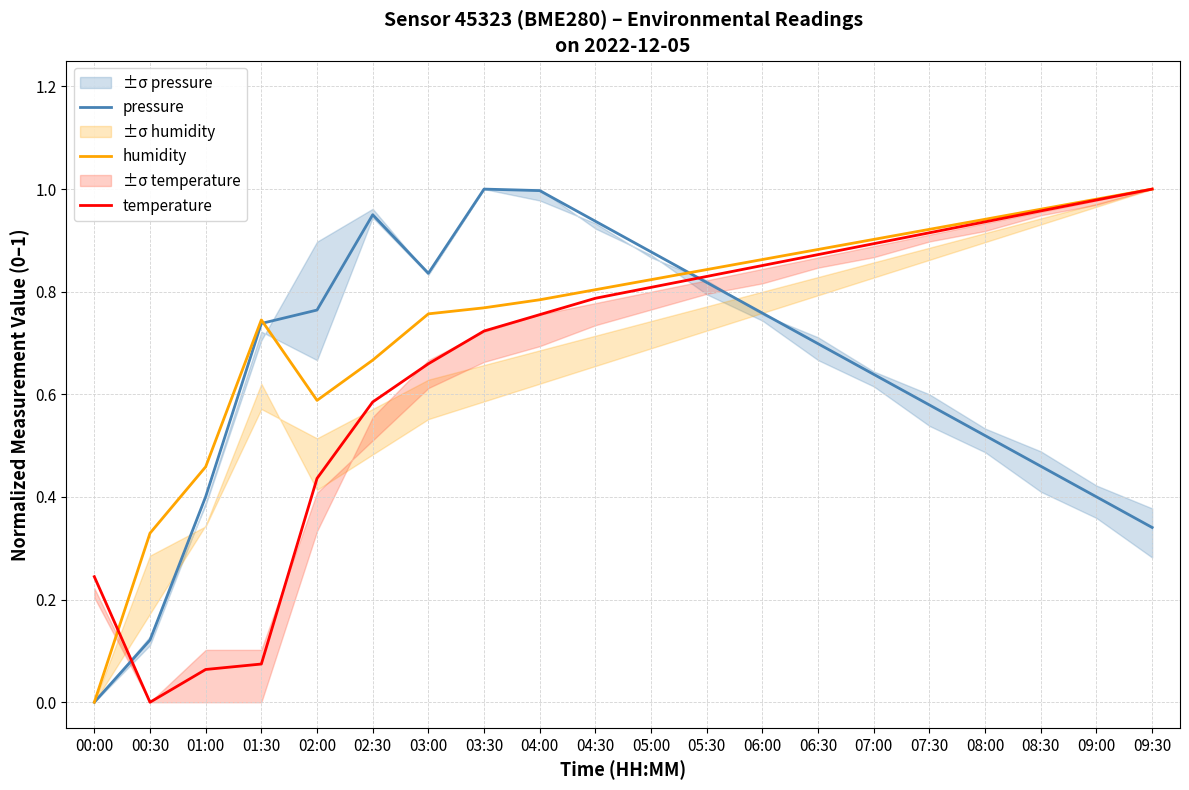

At which label is temperature closest to 0?

00:30